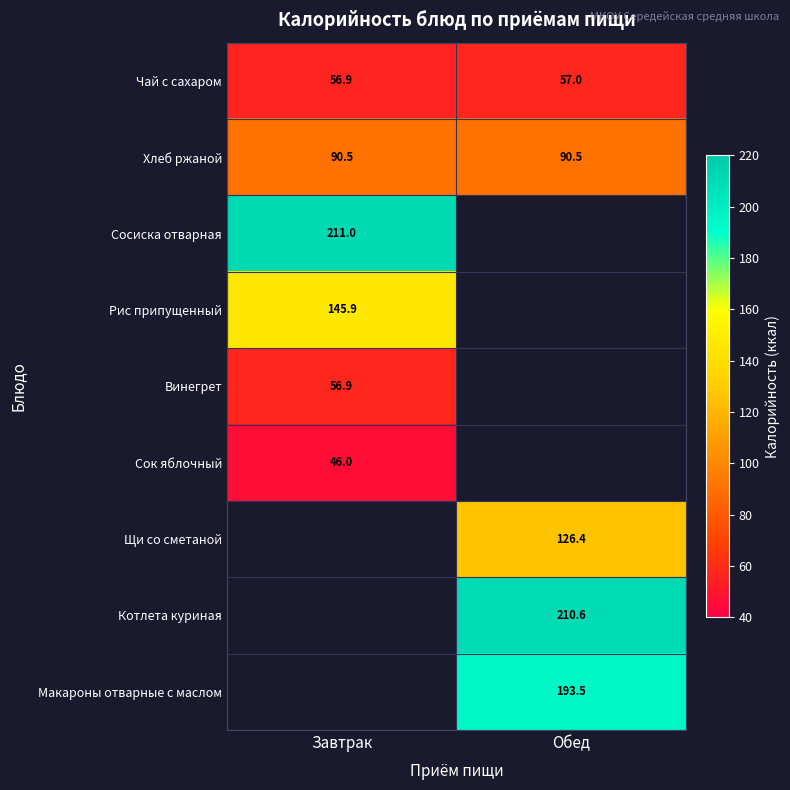

Is the value of Винегрет at Завтрак greater than the value of Чай с сахаром at Обед?

No